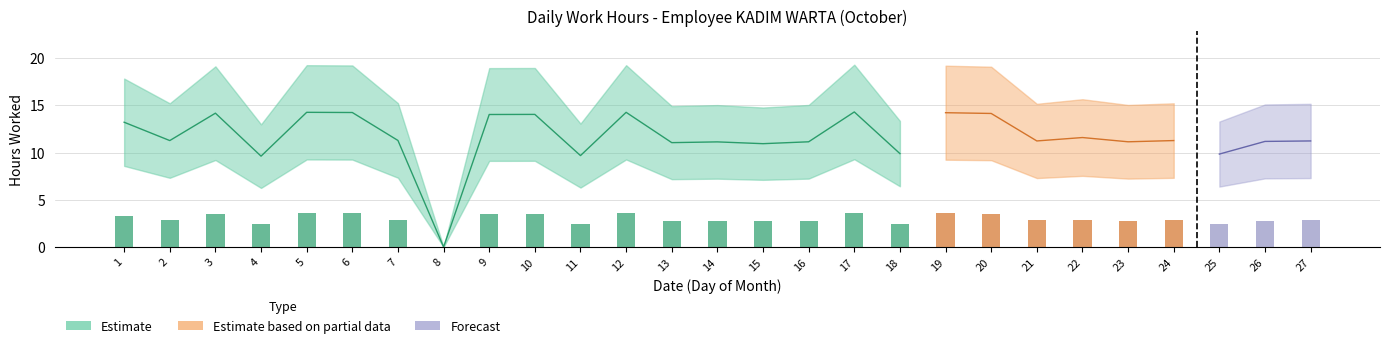

How many values are below 11?

6